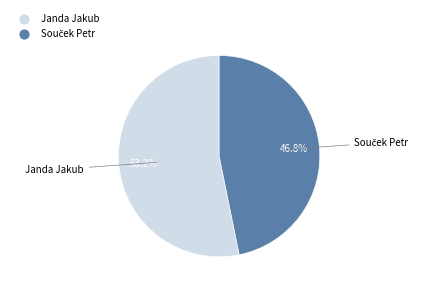

What is the largest slice in the pie chart?

Janda Jakub